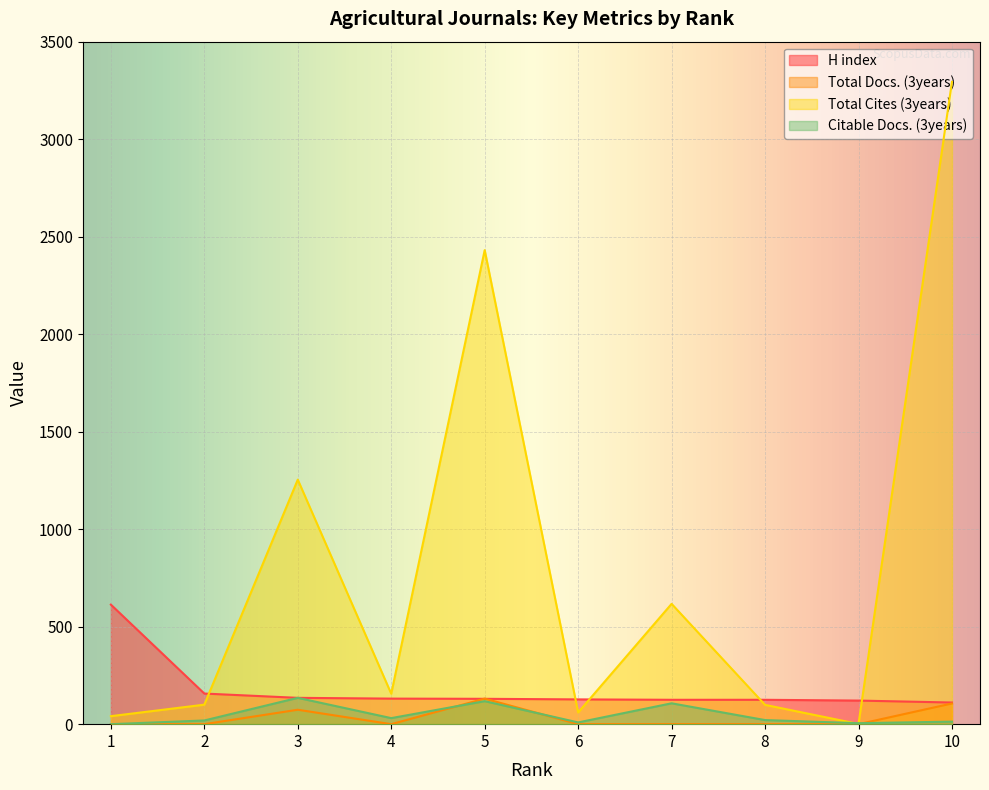

What is the sum of all Total Cites (3years) values?

8053